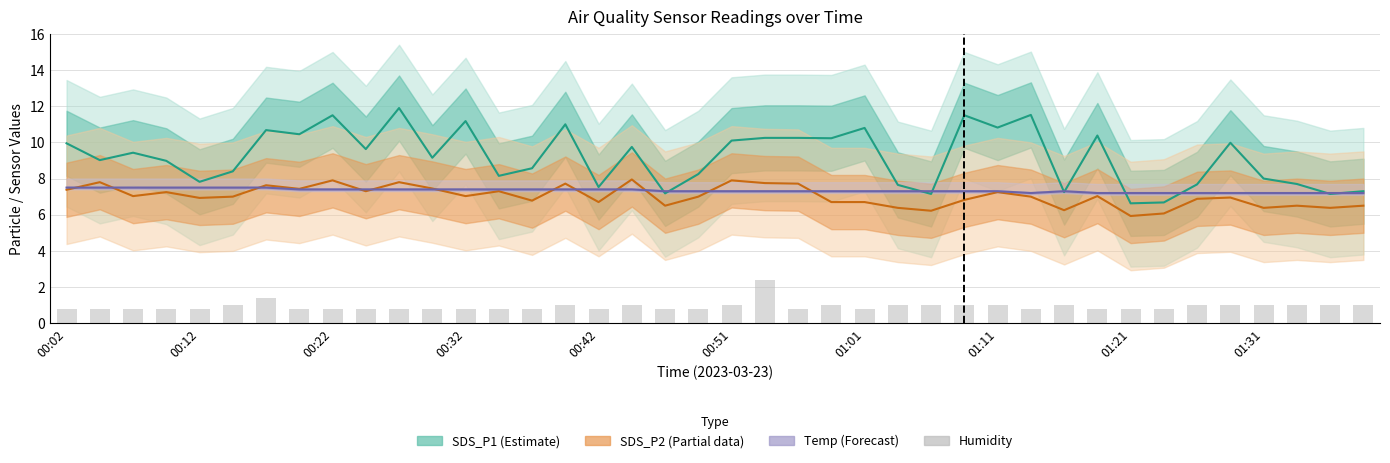

Does the chart contain any negative values?

No